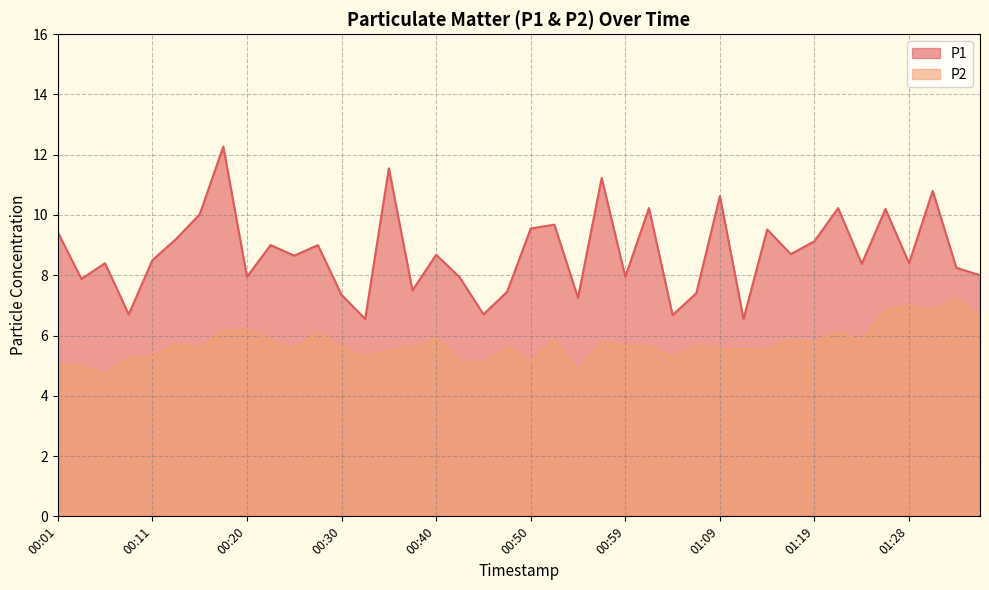

Read the P1 value at 00:16.

10.0